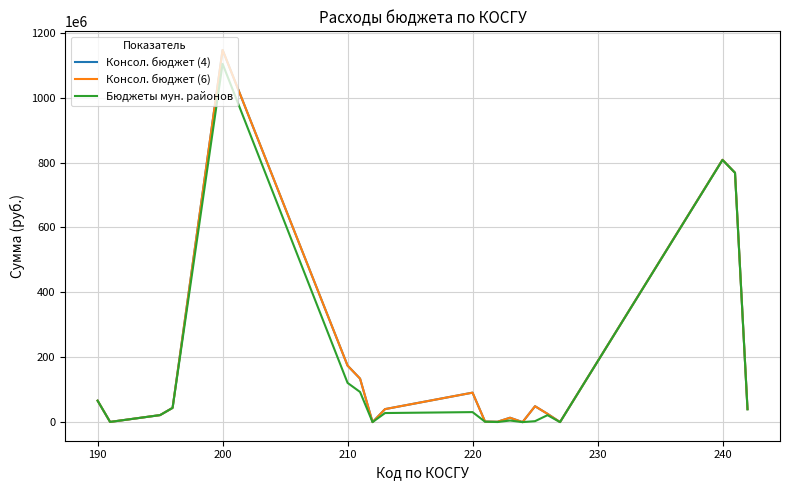

Does the chart have visible grid lines?

Yes